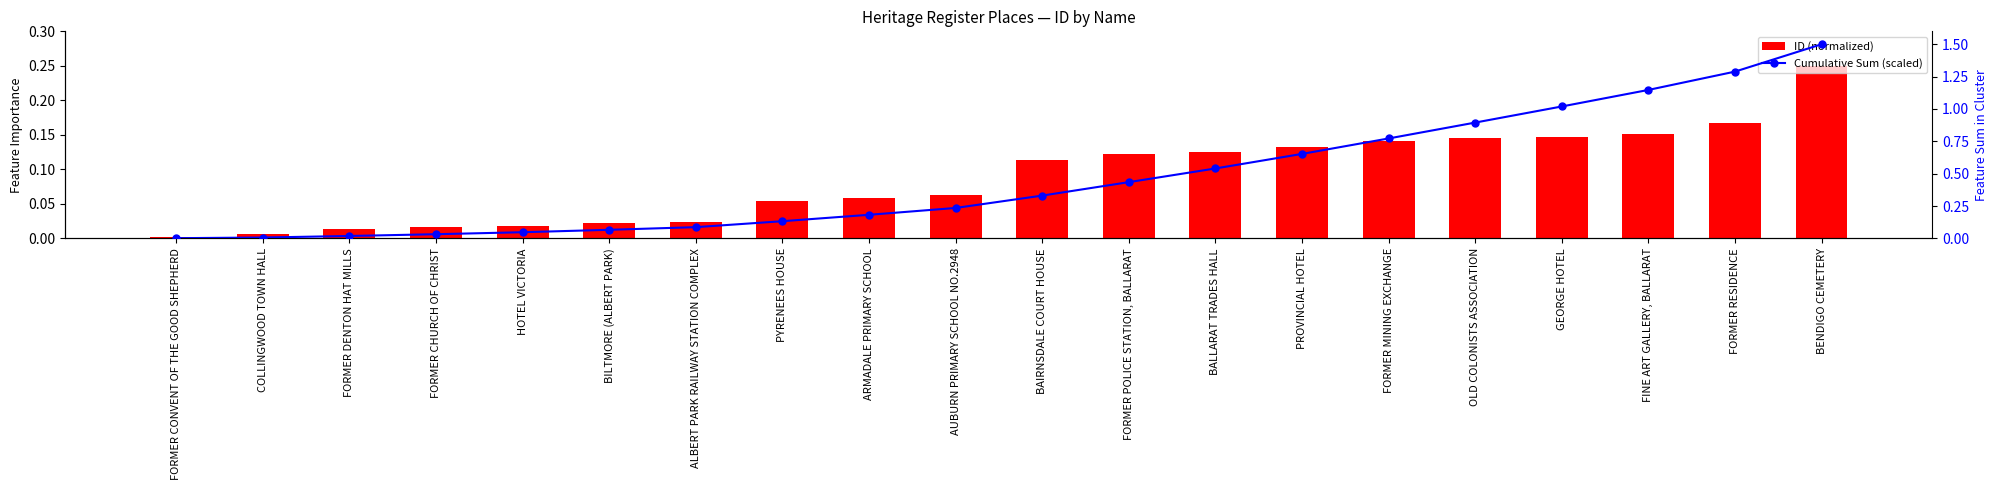

Are the bars grouped side by side (vs. stacked)?

Yes